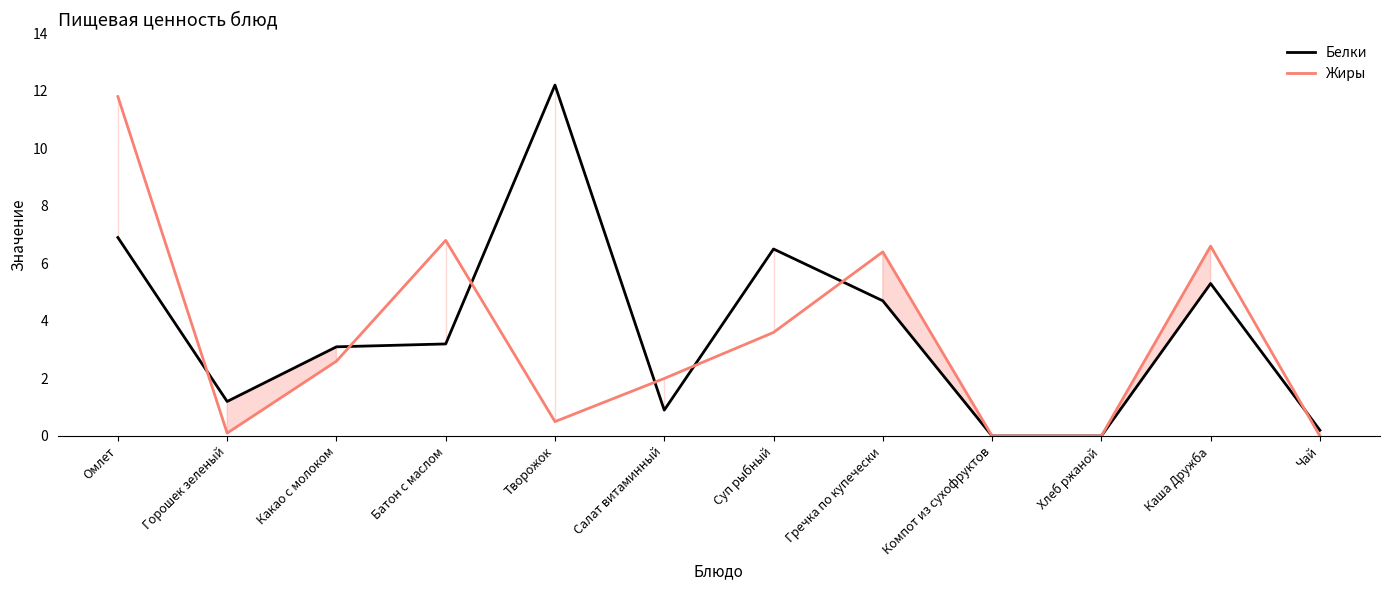

What is the difference between the Белки values at Каша Дружба and Салат витаминный?

4.4